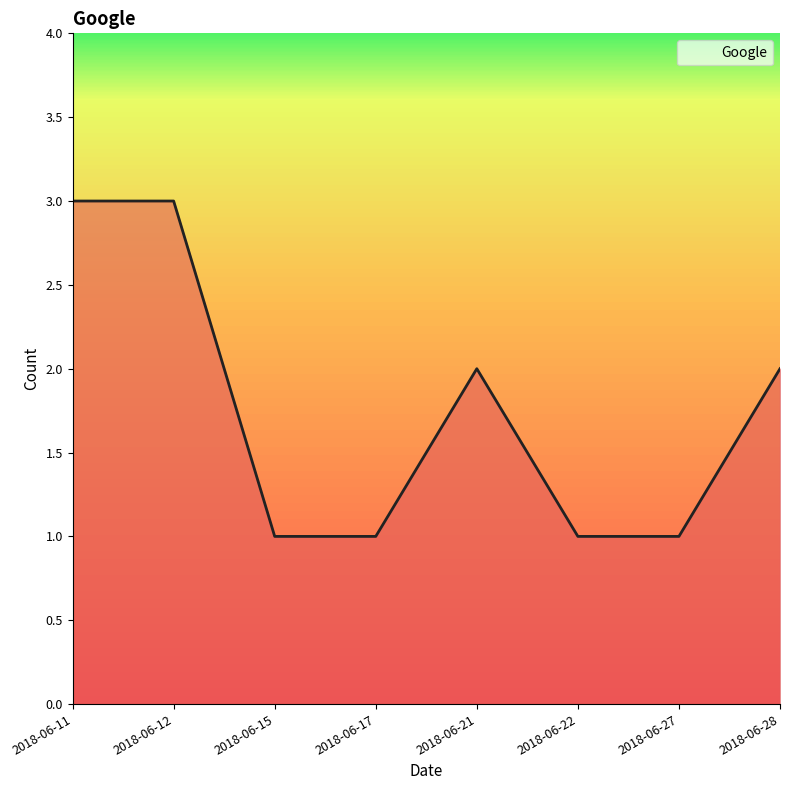

Where does the data first go above 2?

2018-06-11